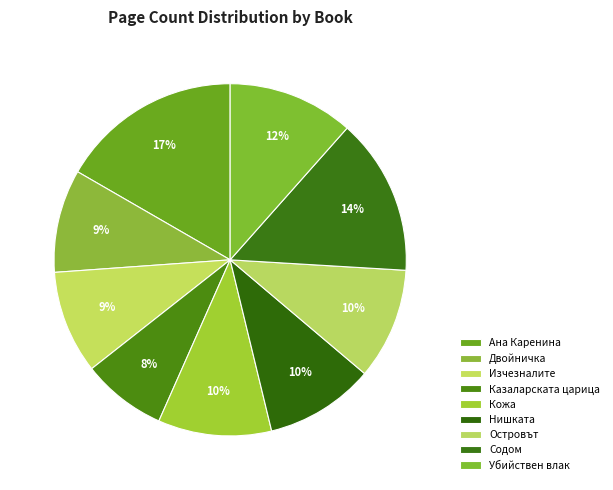

Count the number of slices in the pie.

9